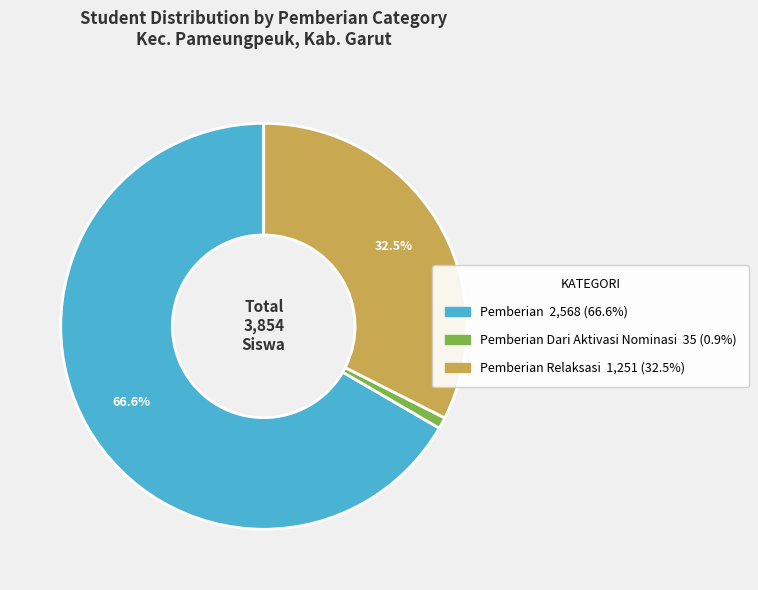

Is there any slice that represents more than half of the pie?

Yes